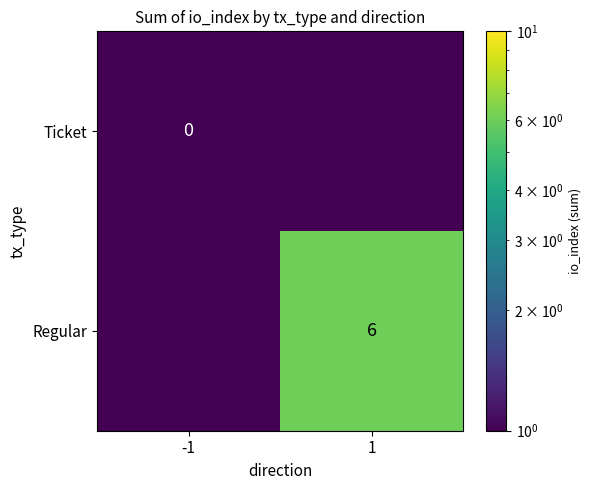

The Regular series shows 6.0 at 1. True or false?

True